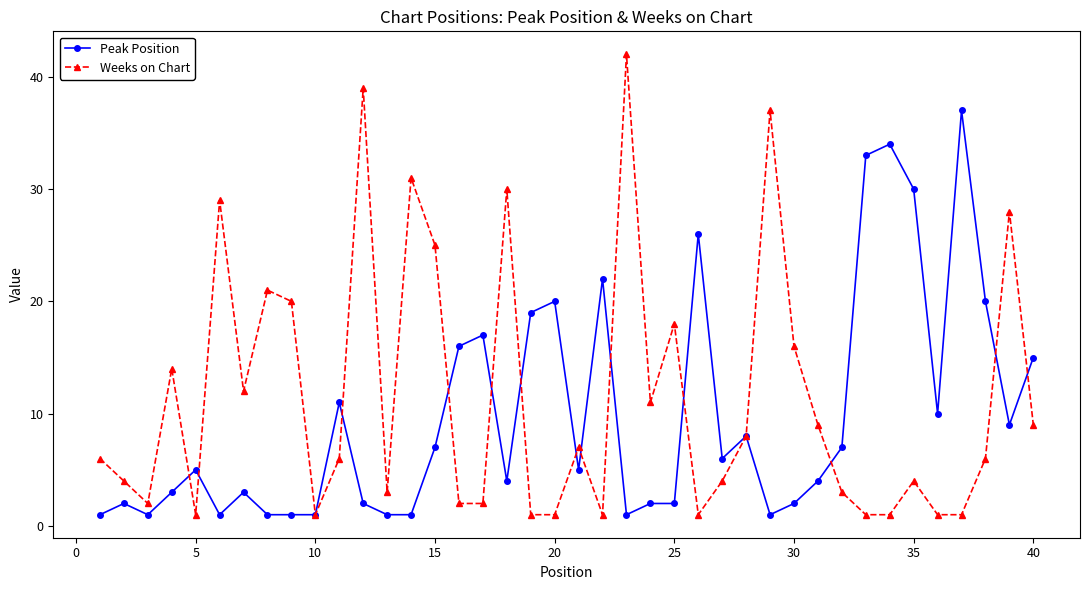

What is the difference between the maximum and second lowest values in the Peak Position series?

36